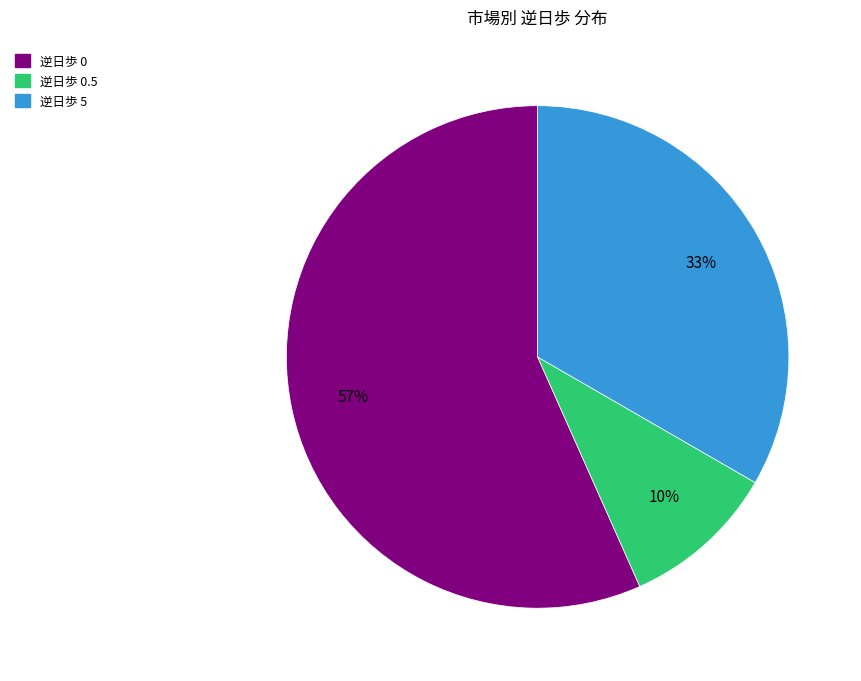

To the nearest percent, what is the difference between the largest and smallest slice percentages?

47%